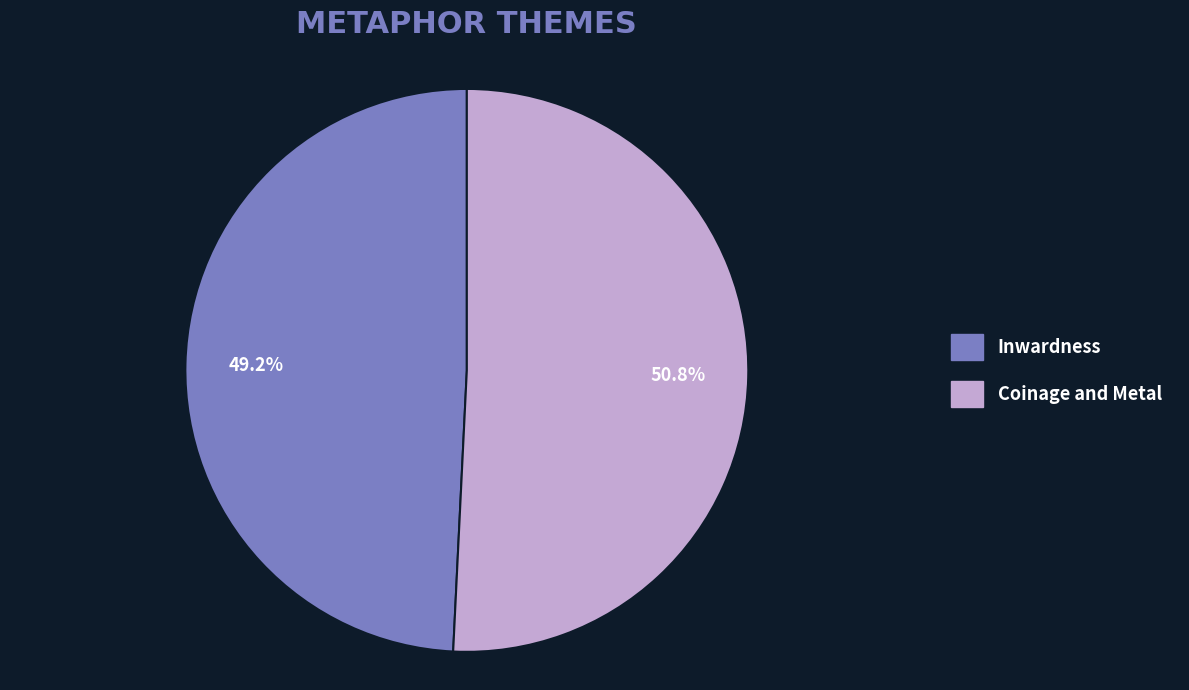

What is the ratio of the value at Coinage and Metal to the value at Inwardness?

1.0